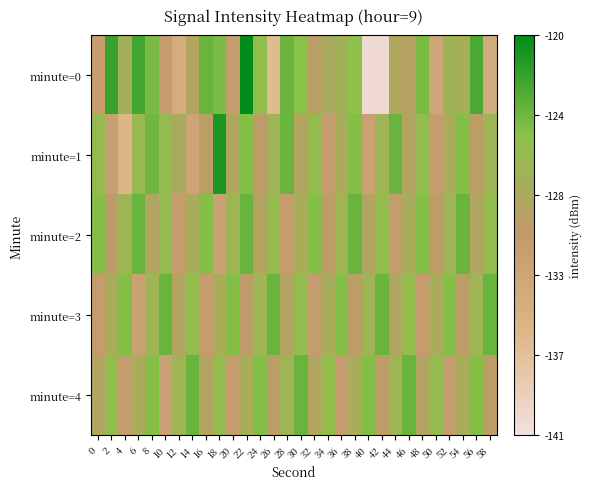

How many series are shown in this chart?

5